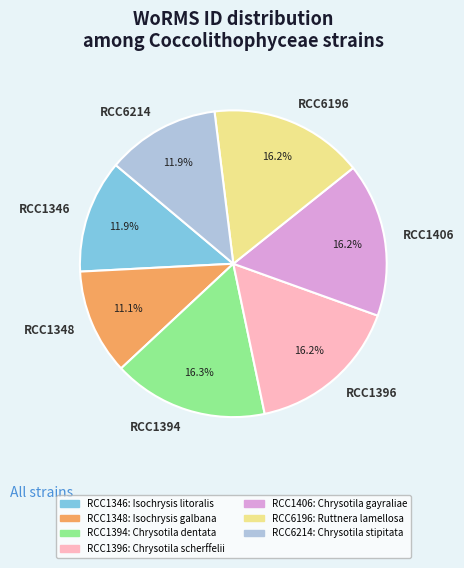

Which has a higher value, RCC1394 or RCC1348?

RCC1394